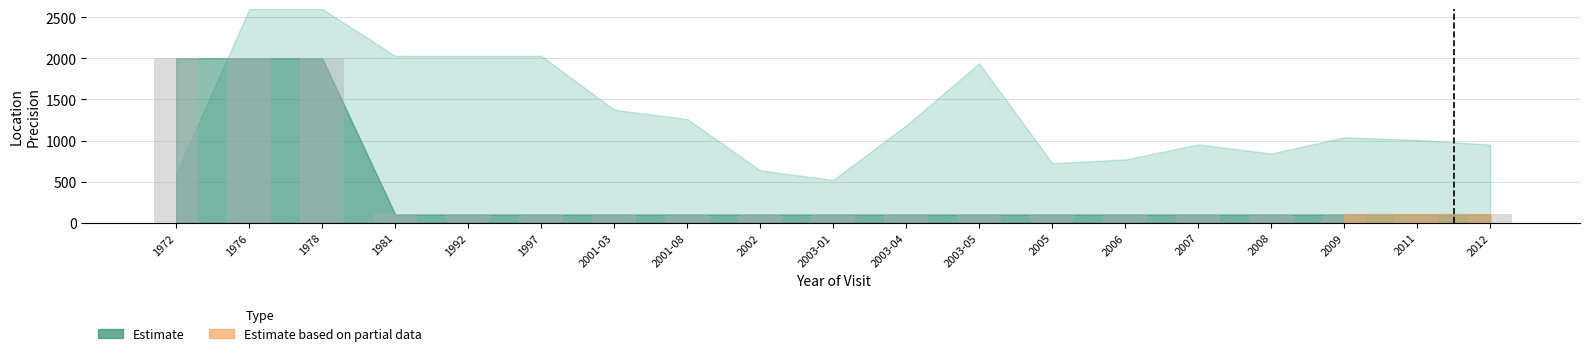

Reading left to right, extract all data points from this chart.

2000	2000	2000	100	100	100	100	100	100	100	100	100	100	100	100	100	100	100	100